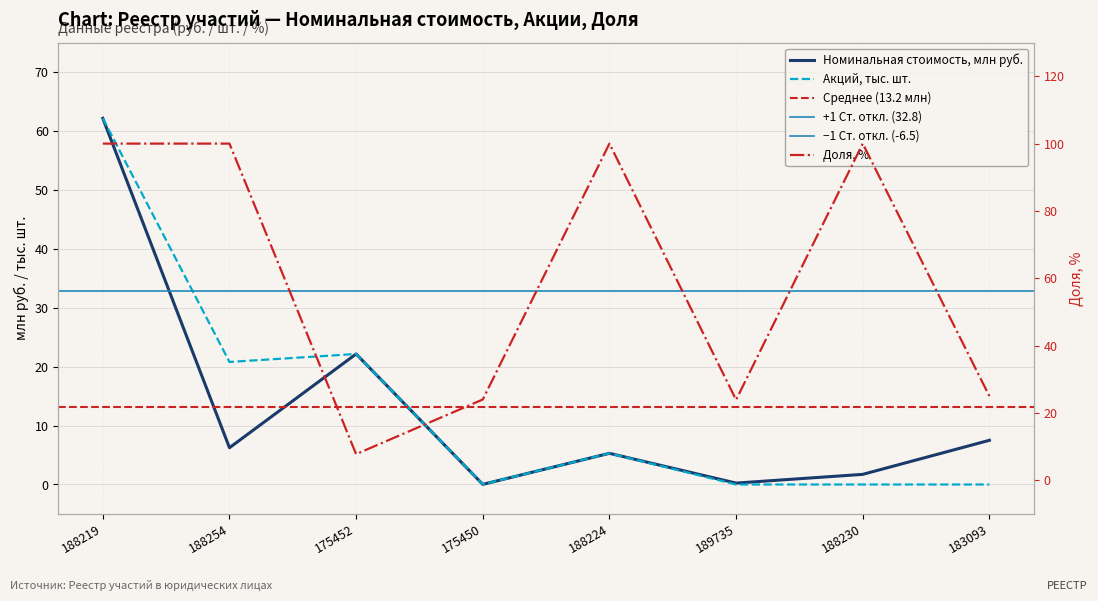

Which series has the largest range (max minus min)?

Доля, %